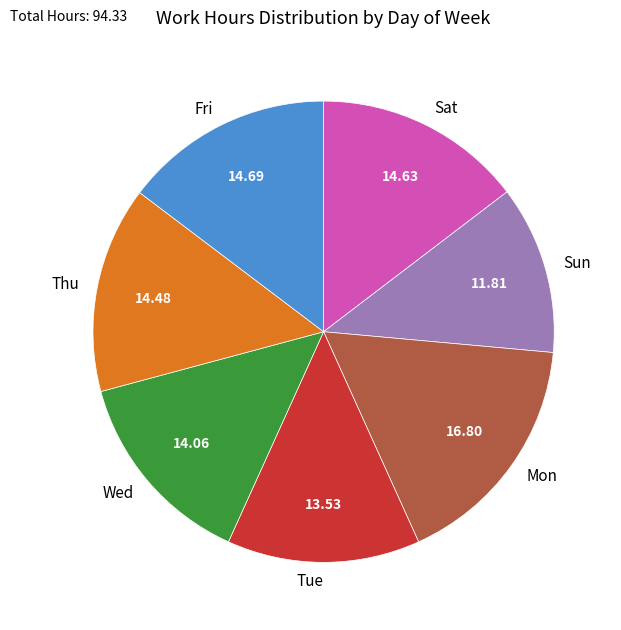

How many segments does this pie chart have?

7